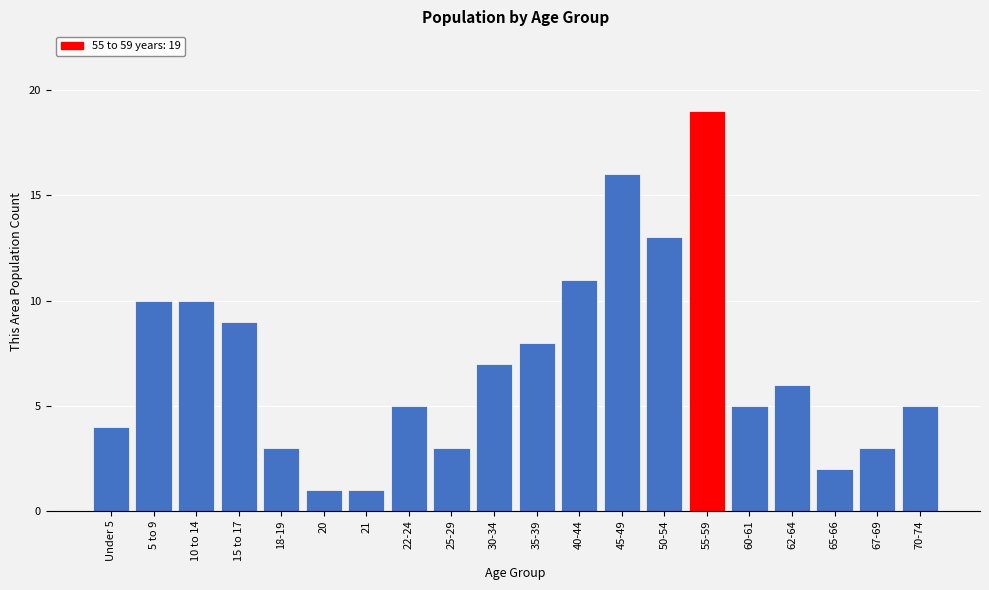

Reading left to right, list all the values displayed in this chart.

4	10	10	9	3	1	1	5	3	7	8	11	16	13	19	5	6	2	3	5